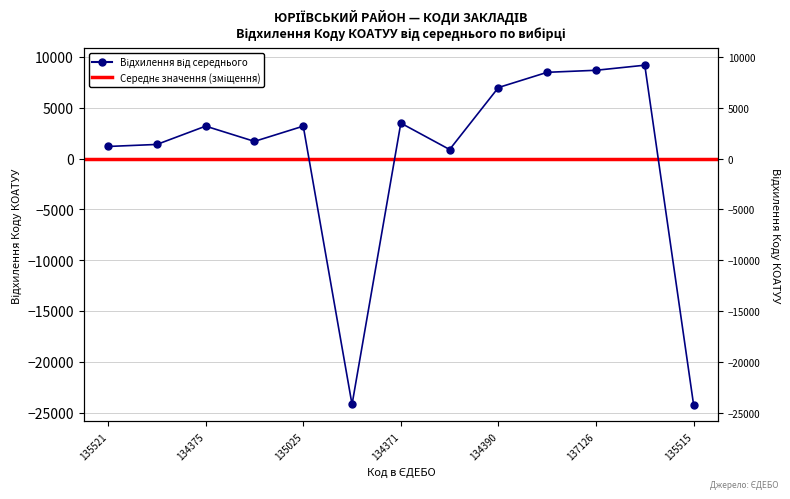

The chart shows a value of -40113.3 at 135515. True or false?

False